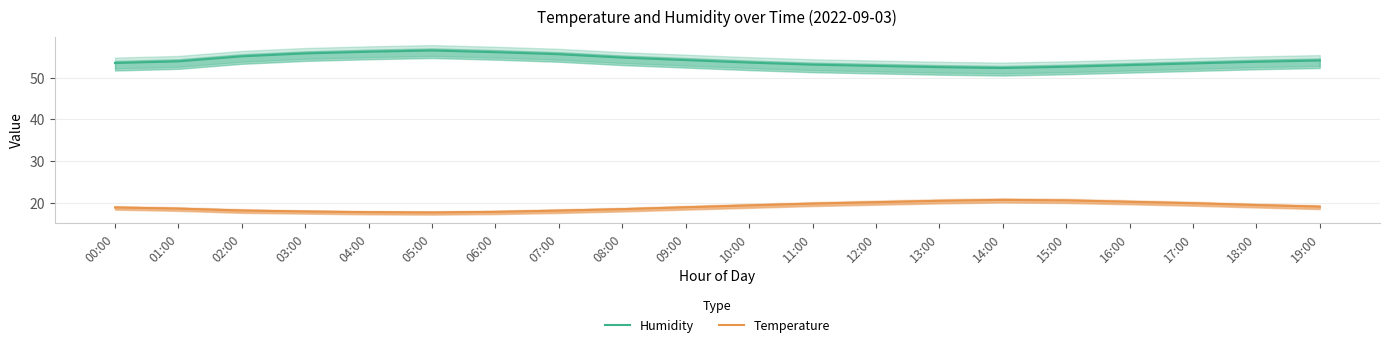

List the series in order of their overall mean, lowest first.

Temperature, Humidity